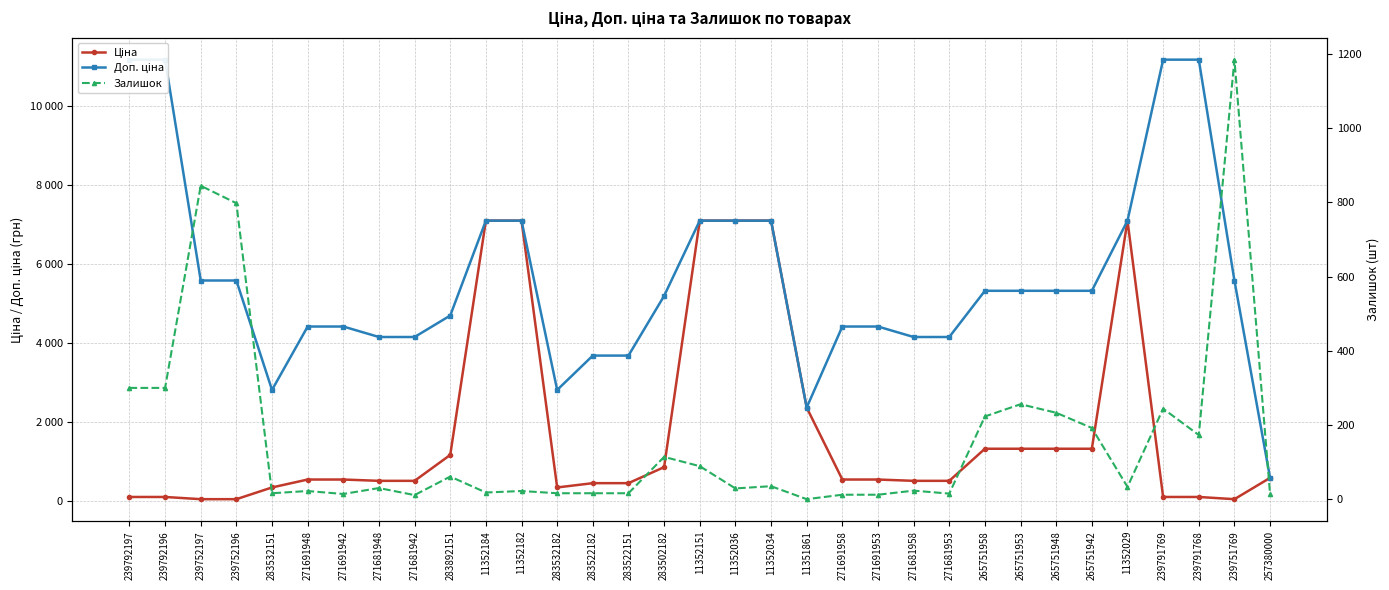

Reading right to left, transcribe all the data shown in this chart.

Ціна: 257380000=595.0	239751769=55.9	239791768=111.7	239791769=111.7	11352029=7098.8	265751942=1331.2	265751948=1331.2	265751953=1331.2	265751958=1331.2	271681953=519.5	271681958=519.5	271691953=552.7	271691958=552.7	11351861=2372.4	11352034=7098.8	11352036=7098.8	11352151=7098.8	283502182=865.9	283522151=460.8	283522182=460.8	283532182=352.2	11352182=7098.8	11352184=7098.8	283892151=1174.7	271681942=519.5	271681948=519.5	271691942=552.7	271691948=552.7	283532151=352.2	239752196=55.9	239752197=55.9	239792196=111.7	239792197=111.7
Доп. ціна: 257380000=595.0	239751769=5585.0	239791768=11169.0	239791769=11169.0	11352029=7098.8	265751942=5324.9	265751948=5324.9	265751953=5324.9	265751958=5324.9	271681953=4156.3	271681958=4156.3	271691953=4421.4	271691958=4421.4	11351861=2372.0	11352034=7098.8	11352036=7098.8	11352151=7098.8	283502182=5195.4	283522151=3686.5	283522182=3686.5	283532182=2818.0	11352182=7098.8	11352184=7098.8	283892151=4698.8	271681942=4156.3	271681948=4156.3	271691942=4421.4	271691948=4421.4	283532151=2818.0	239752196=5585.0	239752197=5585.0	239792196=11169.0	239792197=11169.0
Залишок: 257380000=14.0	239751769=1185.0	239791768=173.0	239791769=244.0	11352029=33.0	265751942=192.0	265751948=233.0	265751953=256.0	265751958=223.0	271681953=15.0	271681958=23.0	271691953=12.0	271691958=12.0	11351861=0.0	11352034=35.0	11352036=29.0	11352151=89.0	283502182=114.0	283522151=16.0	283522182=16.0	283532182=16.0	11352182=22.0	11352184=18.0	283892151=61.0	271681942=11.0	271681948=30.0	271691942=14.0	271691948=22.0	283532151=16.0	239752196=798.0	239752197=845.0	239792196=300.0	239792197=300.0